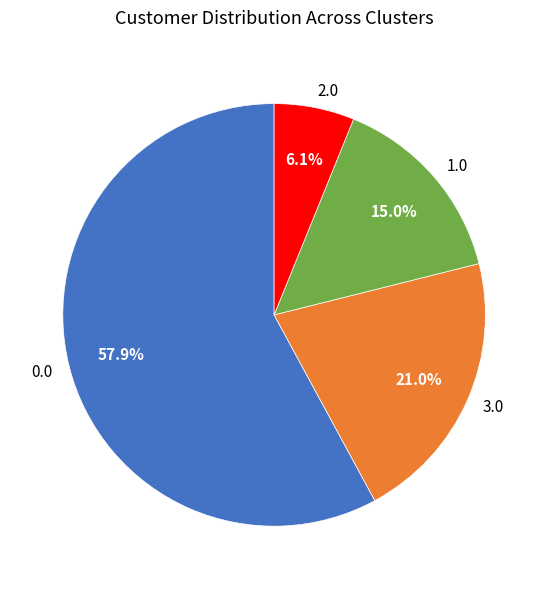

Which slice is the smallest?

2.0